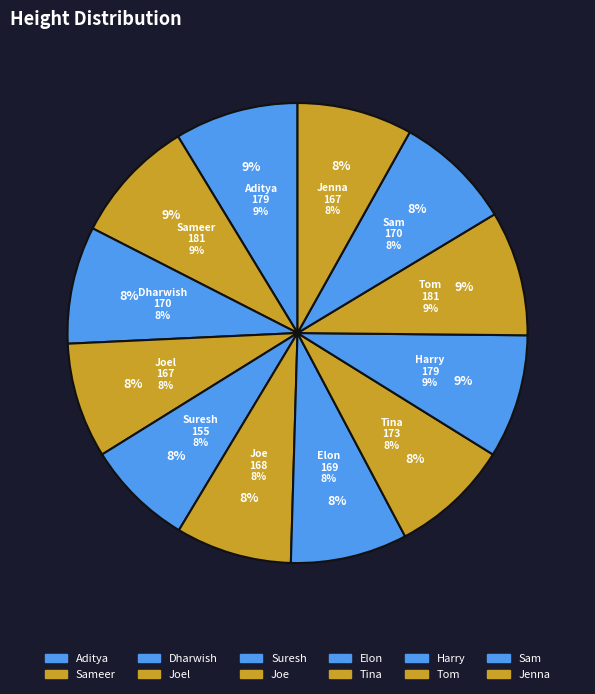

Count the number of slices in the pie.

12